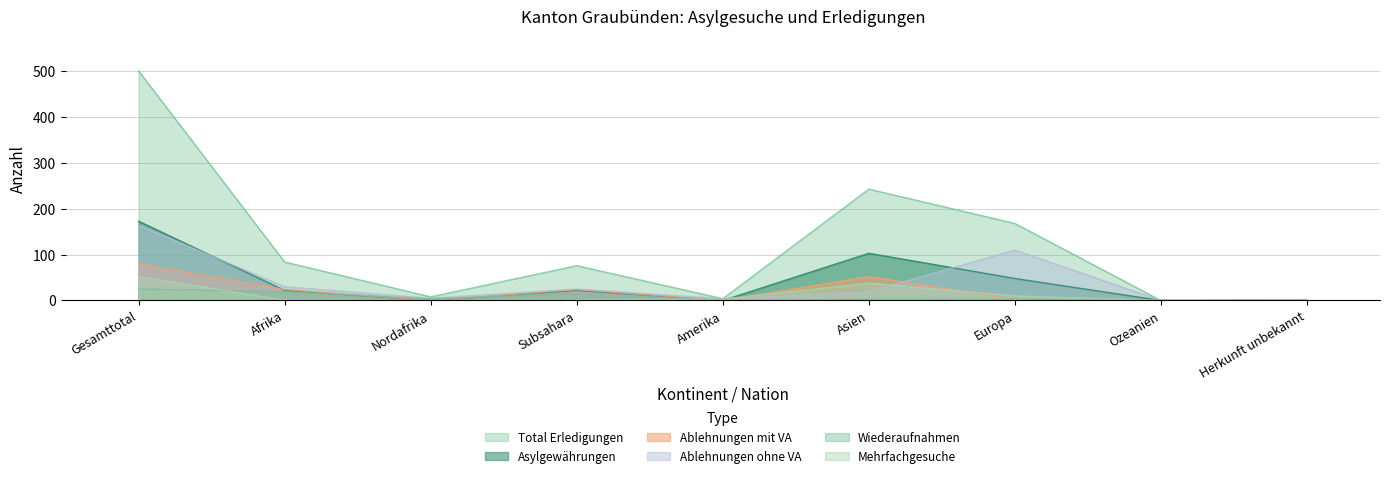

How many categories are shown in the chart?

9